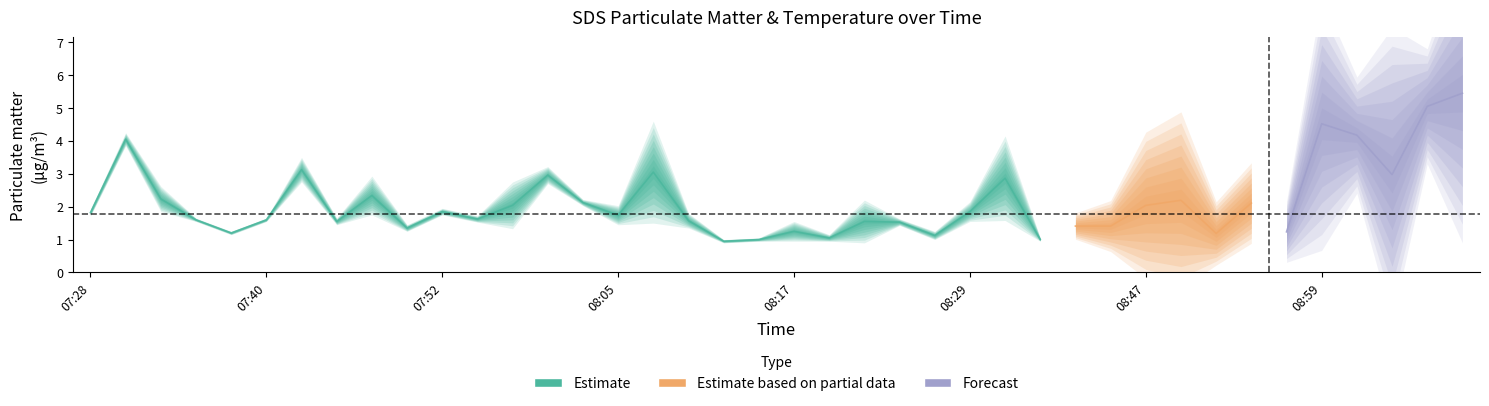

How many series are shown in this chart?

3